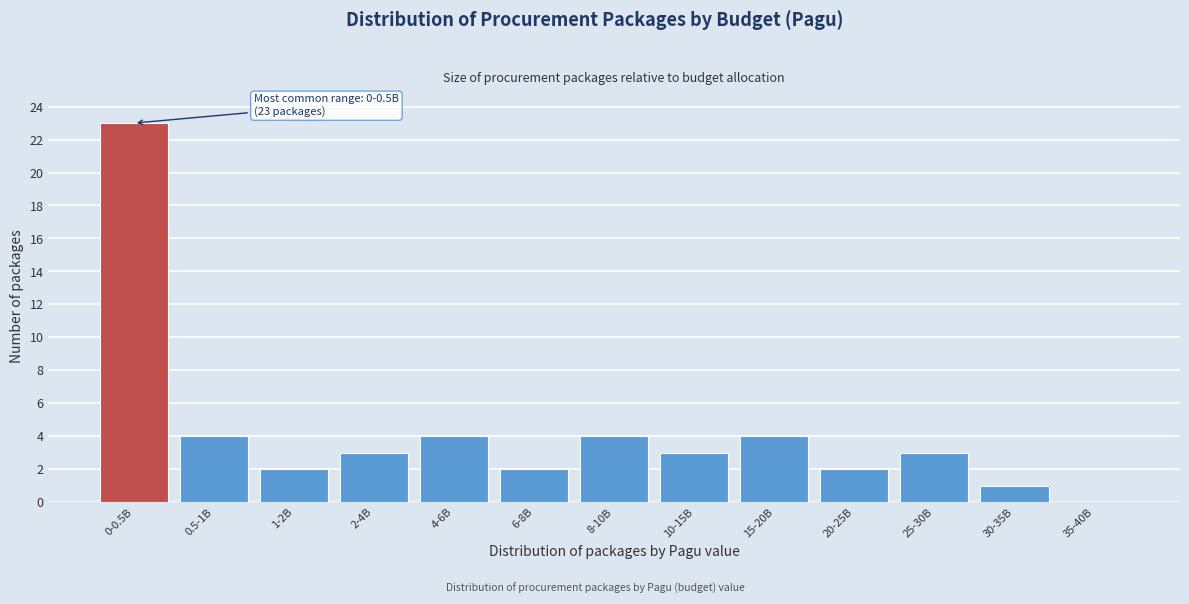

Reading left to right, list all the values displayed in this chart.

0-0.5B=23	0.5-1B=4	1-2B=2	2-4B=3	4-6B=4	6-8B=2	8-10B=4	10-15B=3	15-20B=4	20-25B=2	25-30B=3	30-35B=1	35-40B=0